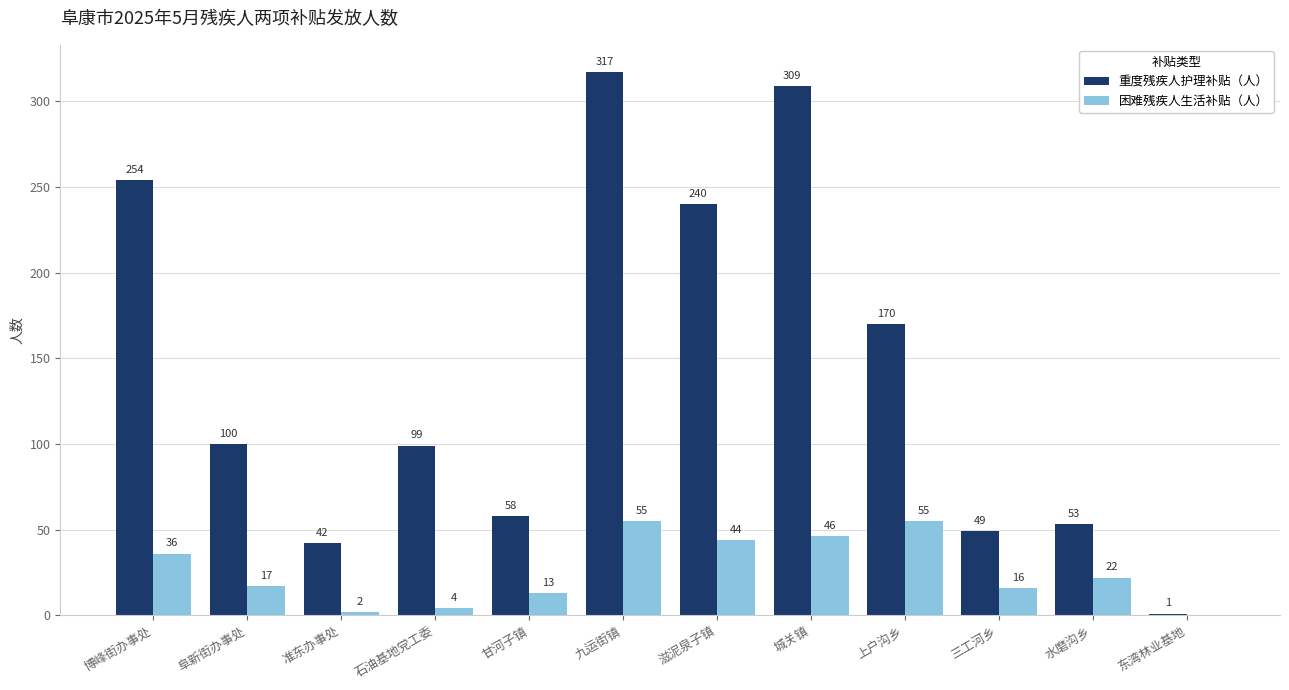

Is it true that 困难残疾人生活补贴（人） equals 0 at 东湾林业基地?

True